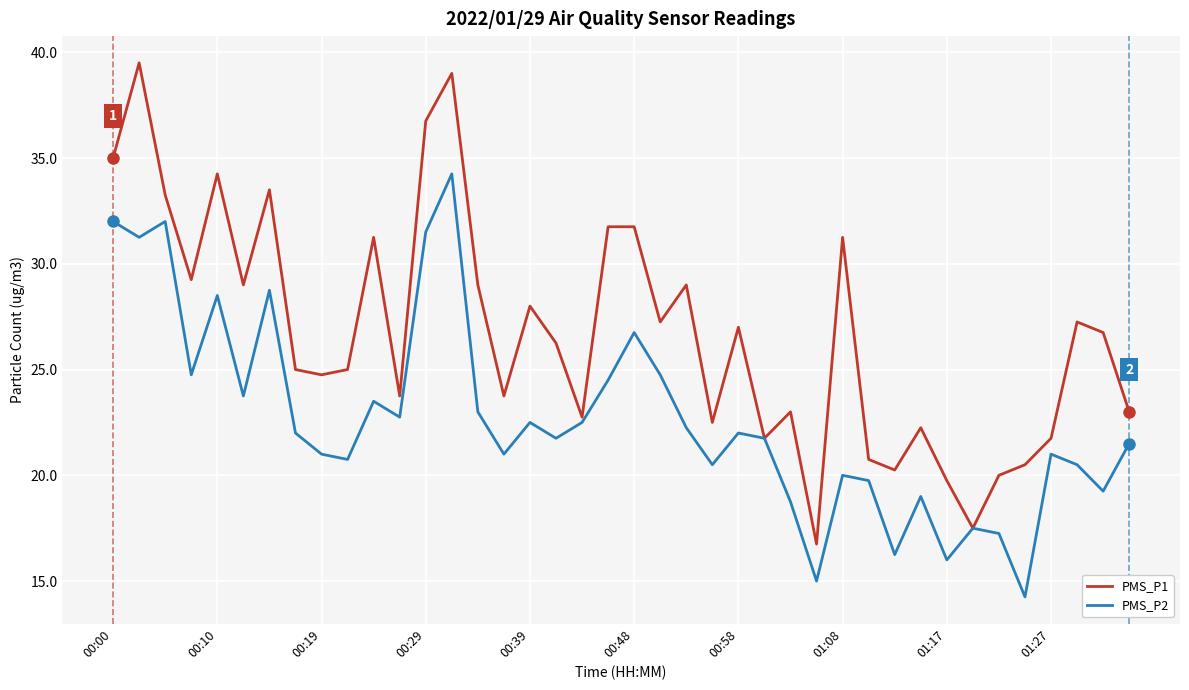

Which series has the largest total across all categories?

PMS_P1